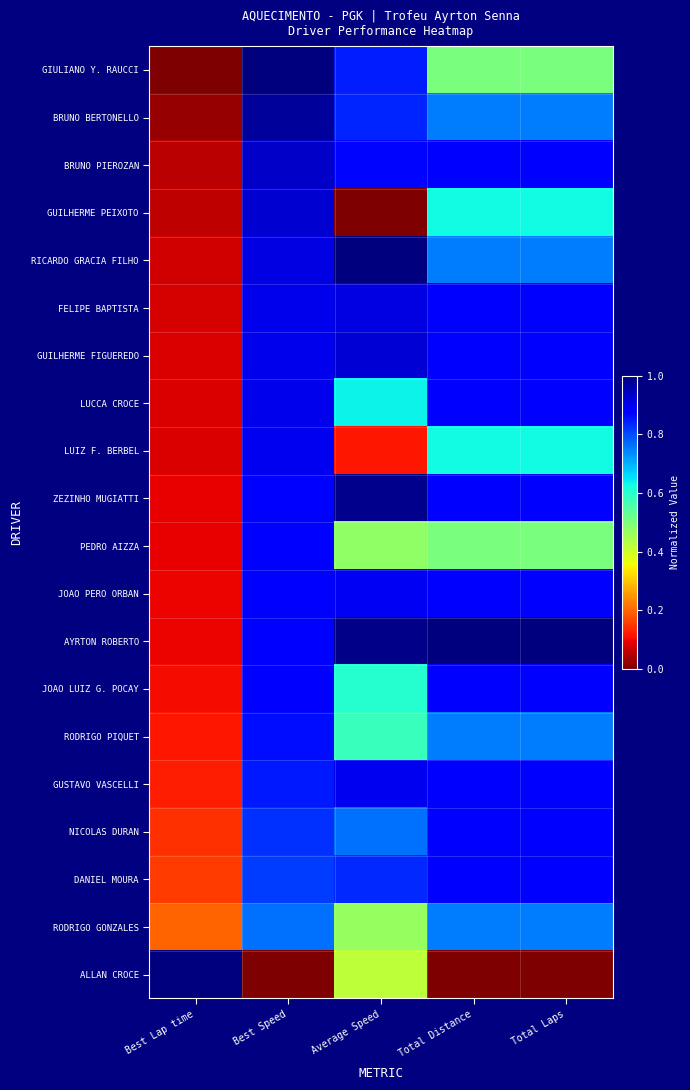

Rank the series by their maximum value, from highest to lowest.

GIULIANO Y. RAUCCI, RICARDO GRACIA FILHO, AYRTON ROBERTO, ALLAN CROCE, ZEZINHO MUGIATTI, BRUNO BERTONELLO, BRUNO PIEROZAN, GUILHERME PEIXOTO, GUILHERME FIGUEREDO, FELIPE BAPTISTA, LUCCA CROCE, GUSTAVO VASCELLI, LUIZ F. BERBEL, JOAO PERO ORBAN, PEDRO AIZZA, JOAO LUIZ G. POCAY, NICOLAS DURAN, DANIEL MOURA, RODRIGO PIQUET, RODRIGO GONZALES